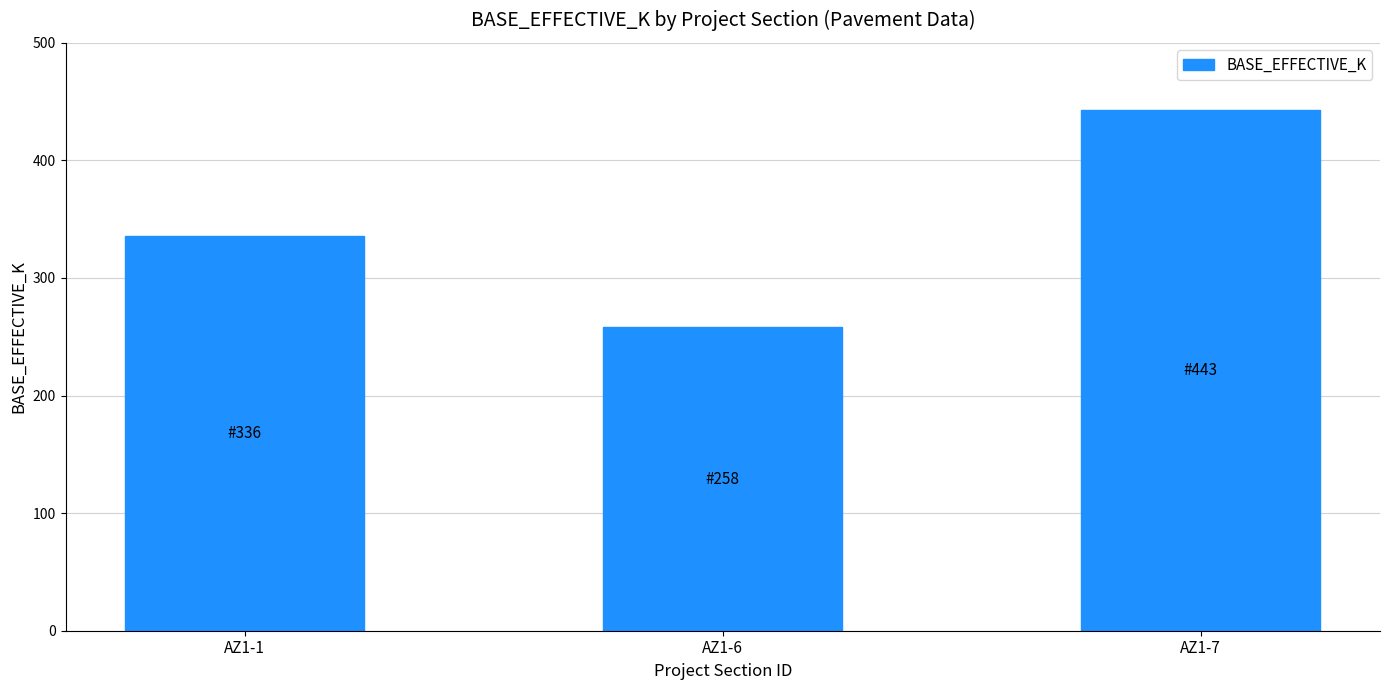

The chart shows a value of 336 at AZ1-1. True or false?

True